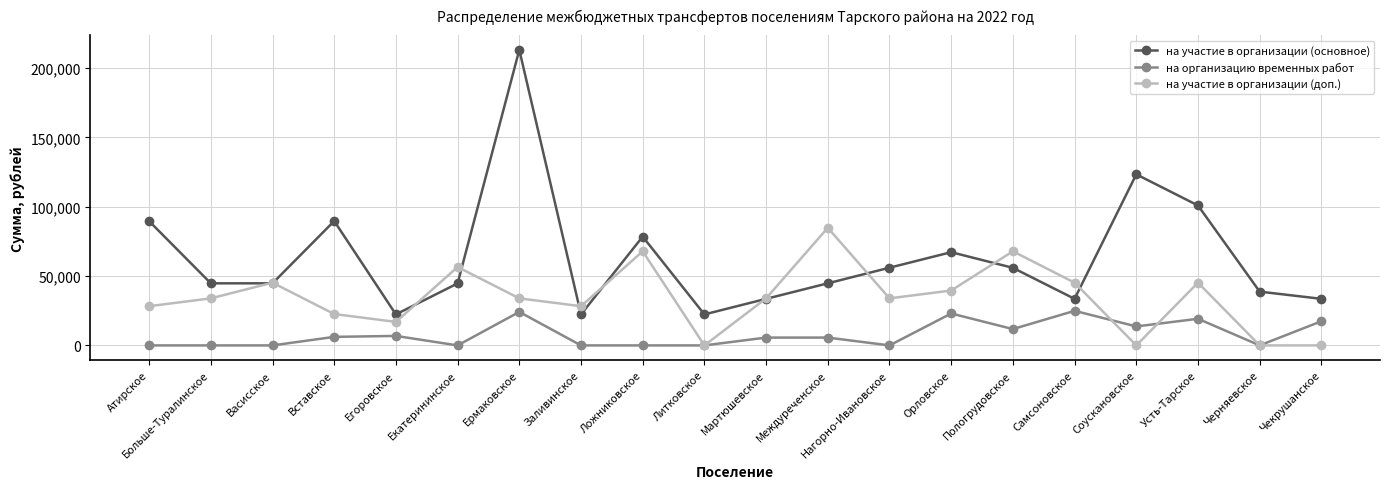

What is the greatest value displayed?

213219.3